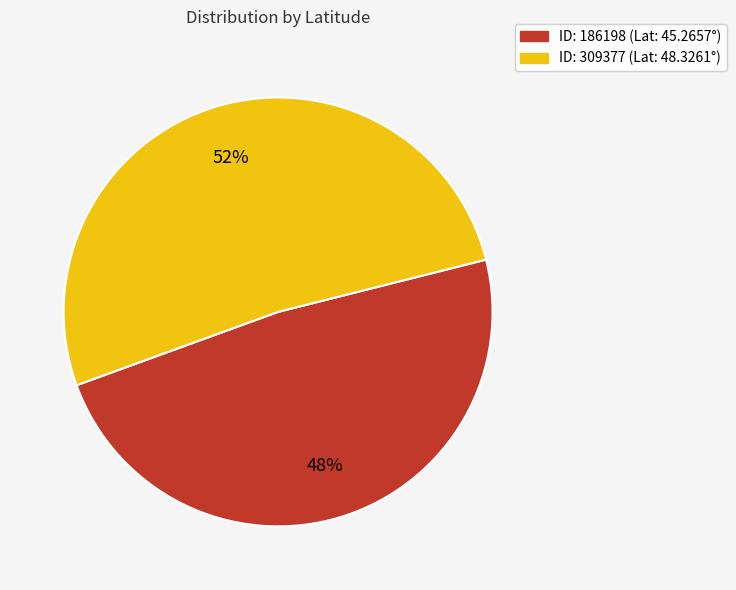

Count the number of slices in the pie.

2